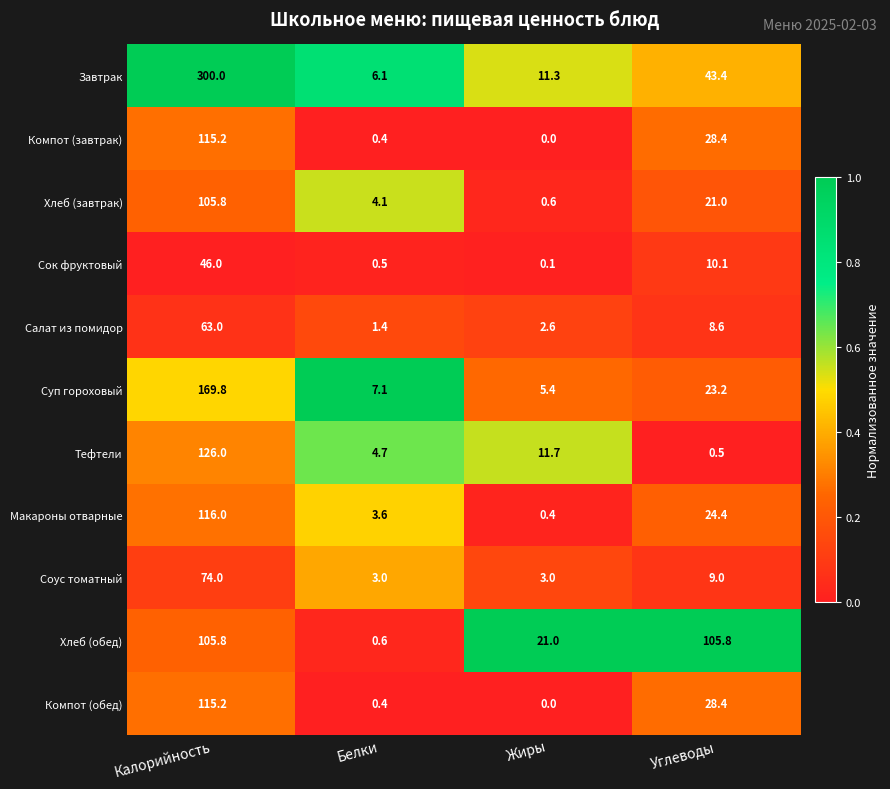

At which category does the chart reach its minimum across all series?

Жиры